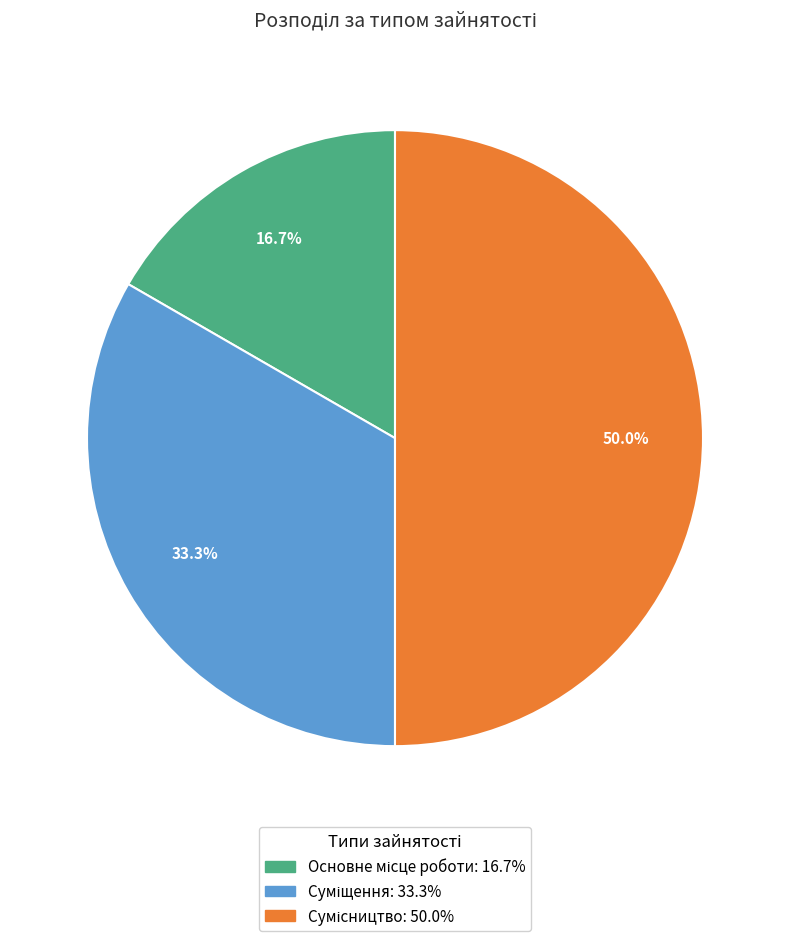

To the nearest percent, what is the difference between the Суміщення and Основне місце роботи slice percentages?

17%